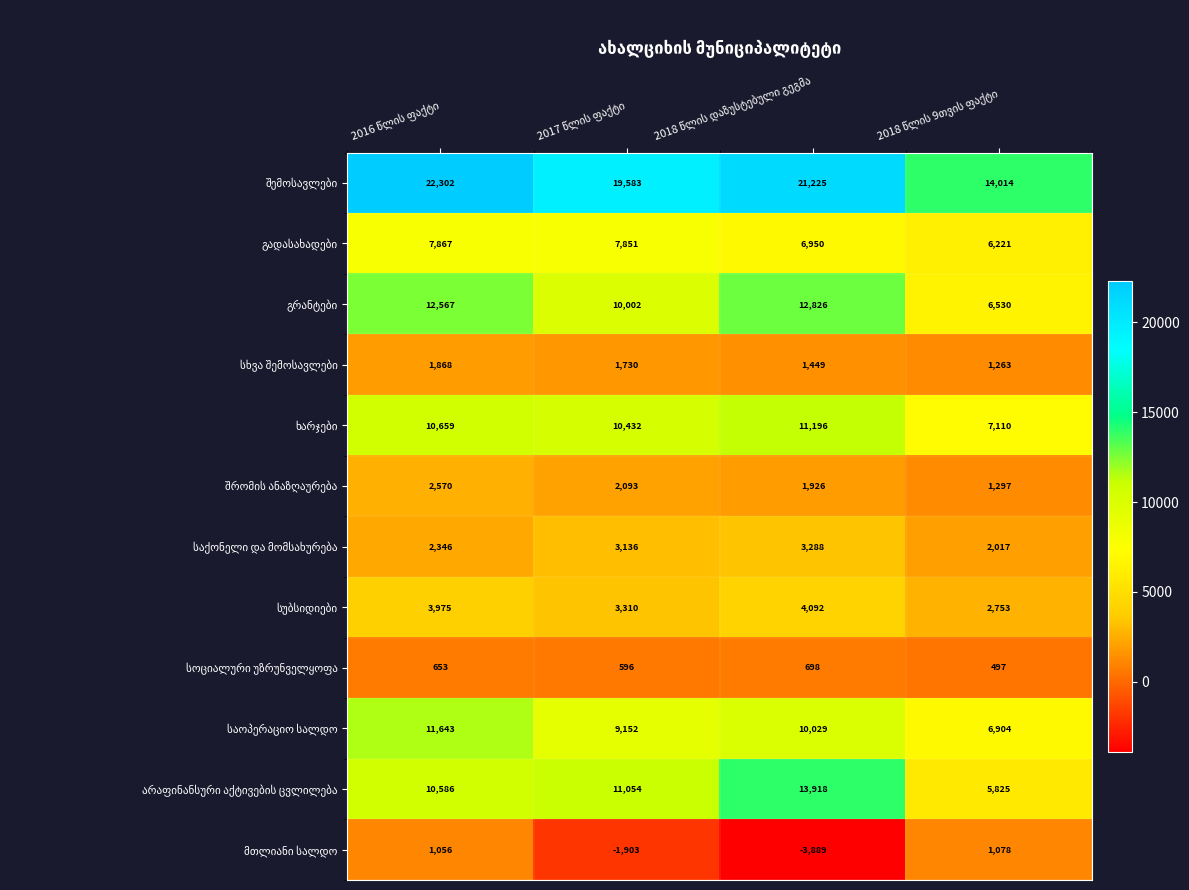

What is the maximum value shown in the chart?

22302